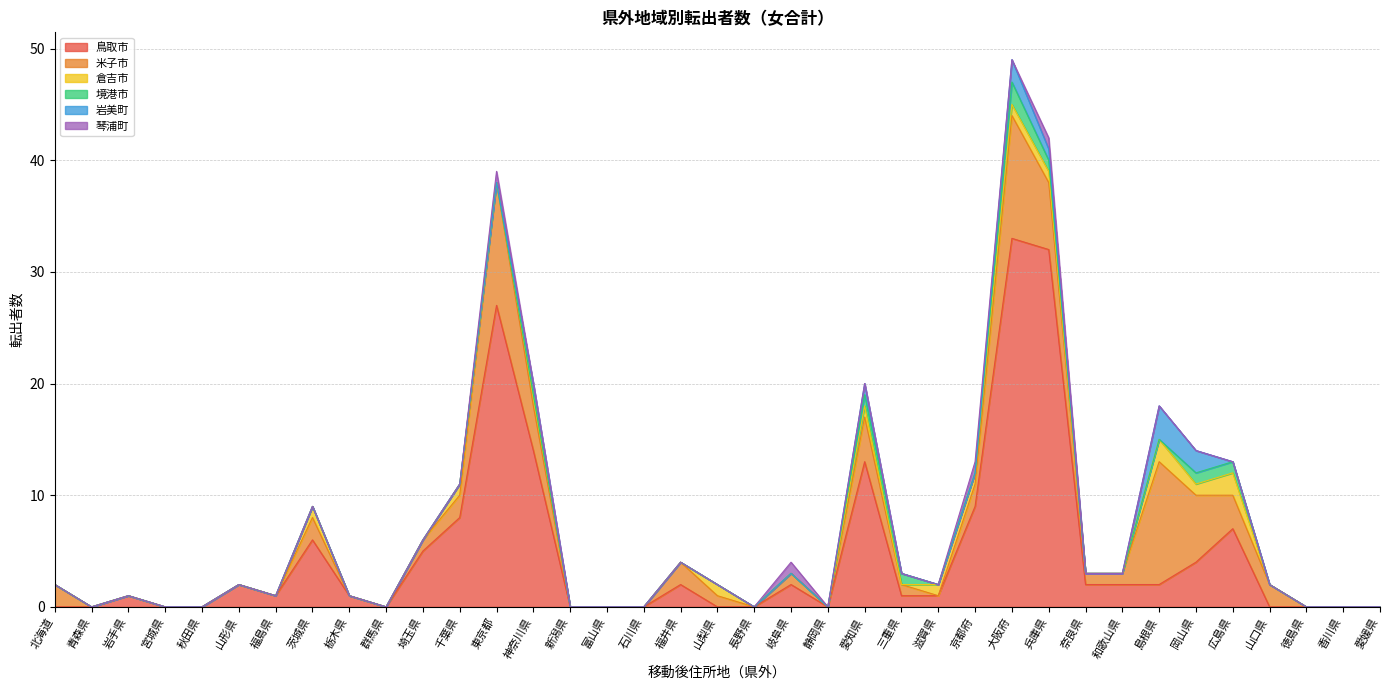

True or false: 岩美町 has more than 0 interior local peaks.

True